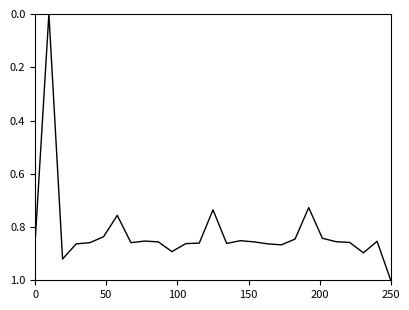

What is the maximum value shown in the chart?

1.0